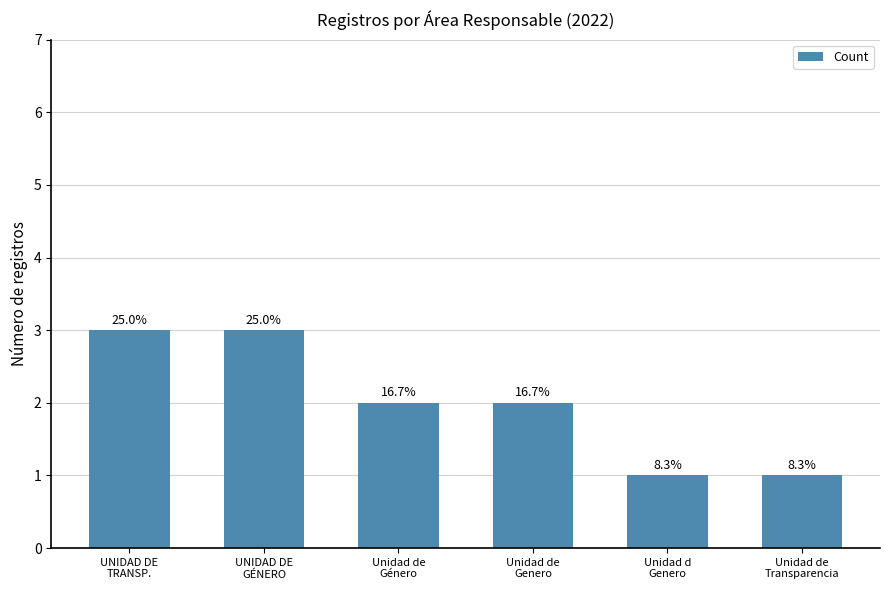

Reading left to right, list all the values displayed in this chart.

3	3	2	2	1	1